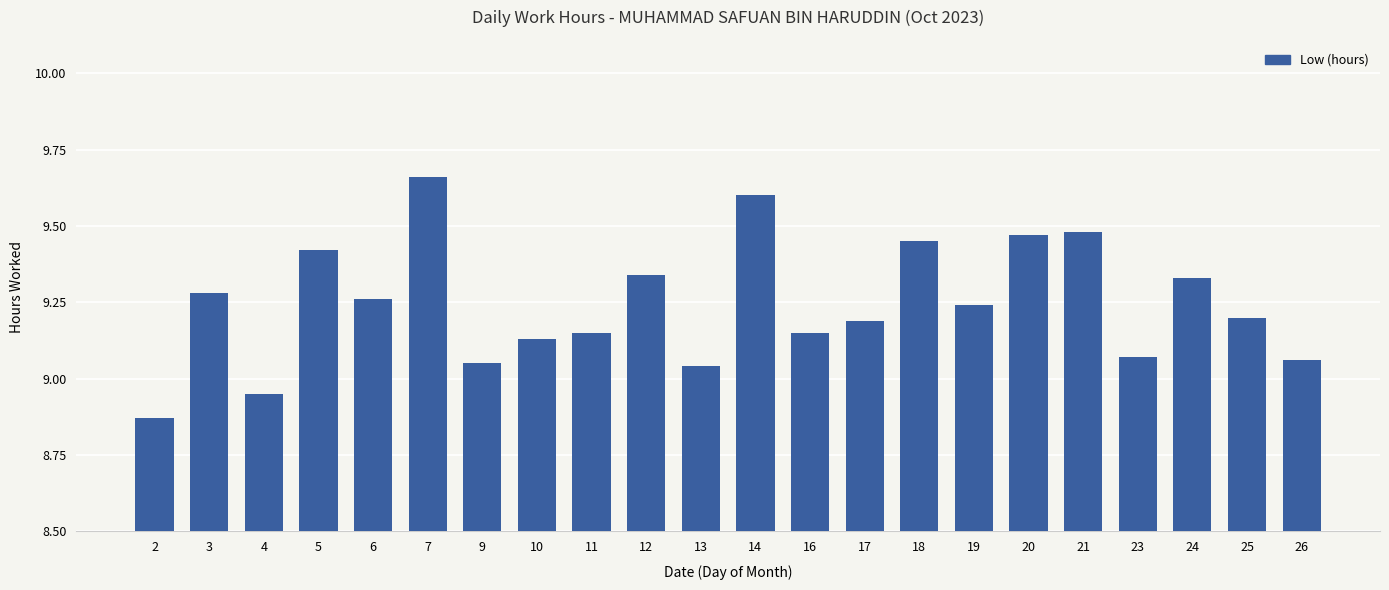

What is the change in value from 21 to 23?

-0.4